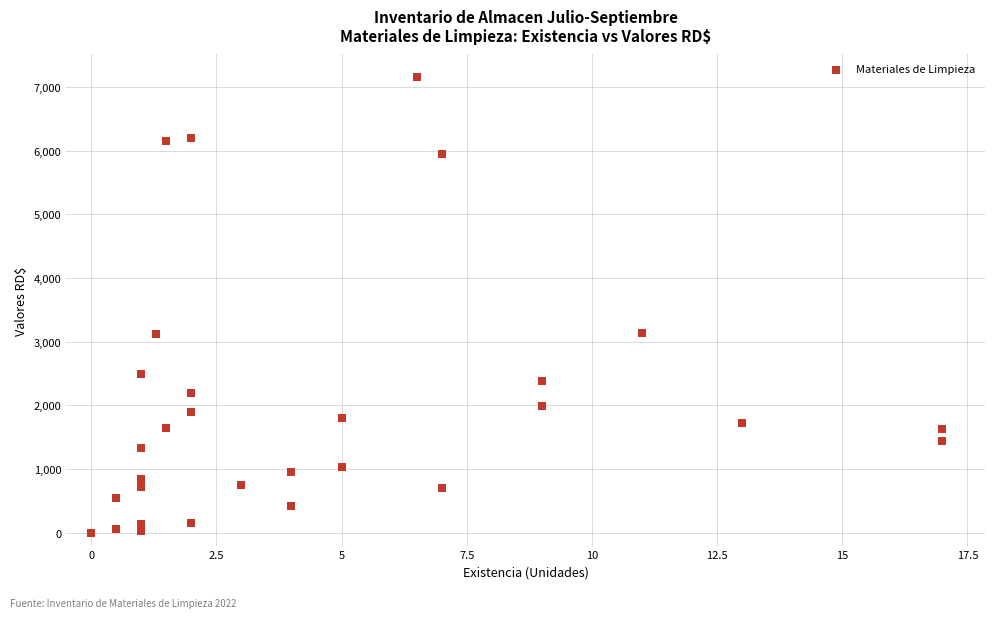

What is the range of X values (max minus min)?

17.0